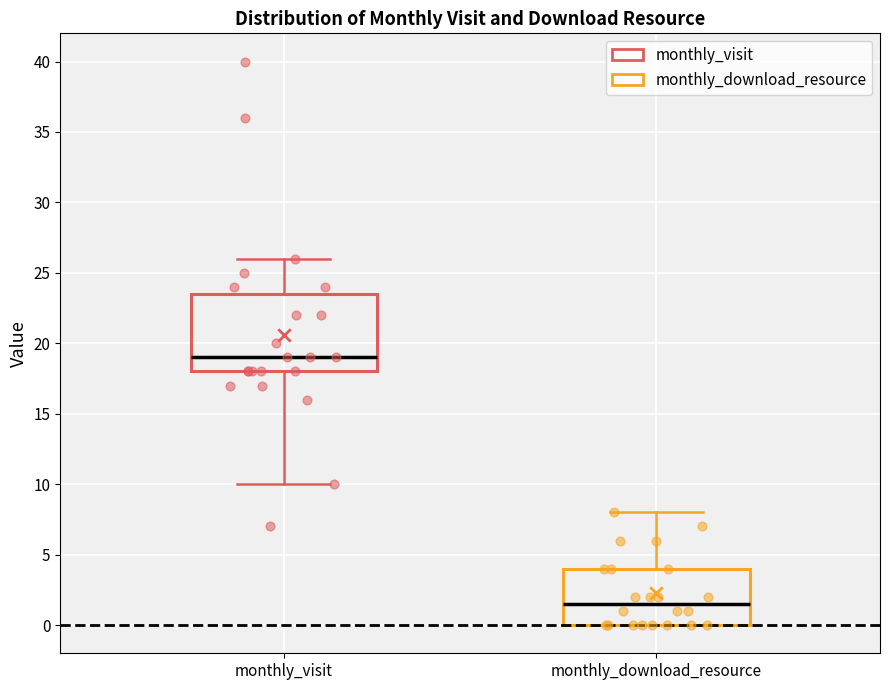

Where does the upper whisker of the box for monthly_visit end on the y-axis? The values are not printed on the chart, so give them approximately, as read against the axis.

26.0